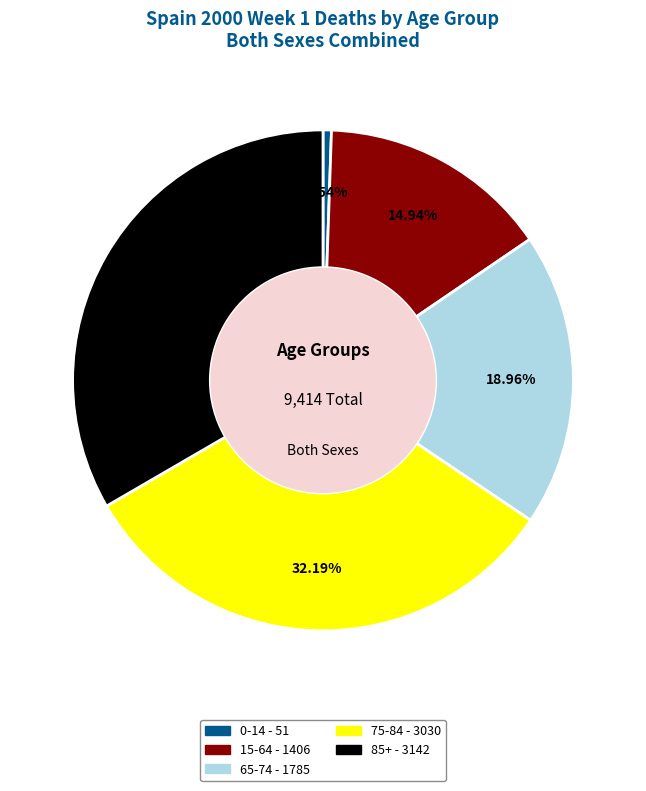

Do 0-14 and 75-84 together represent more than half of the pie?

No